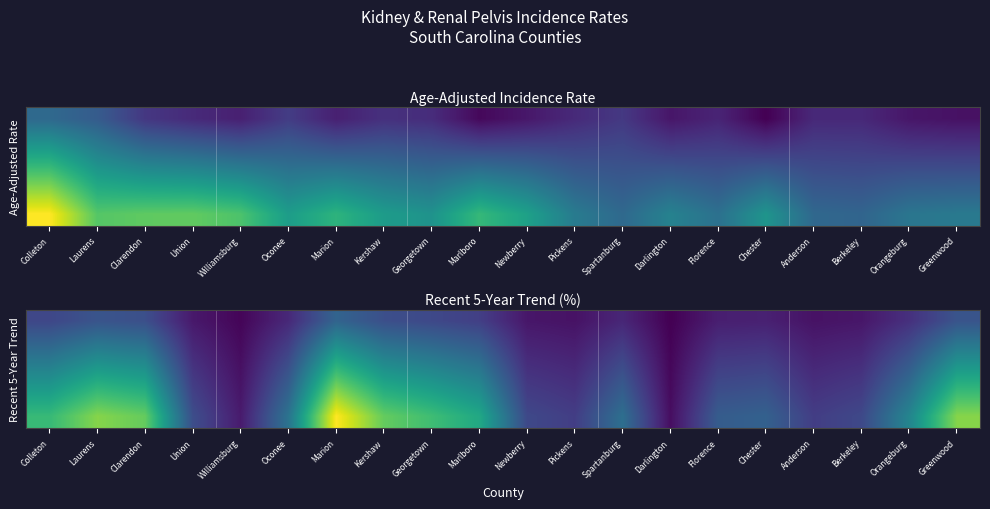

What is the total value across all series at Union?

7.0